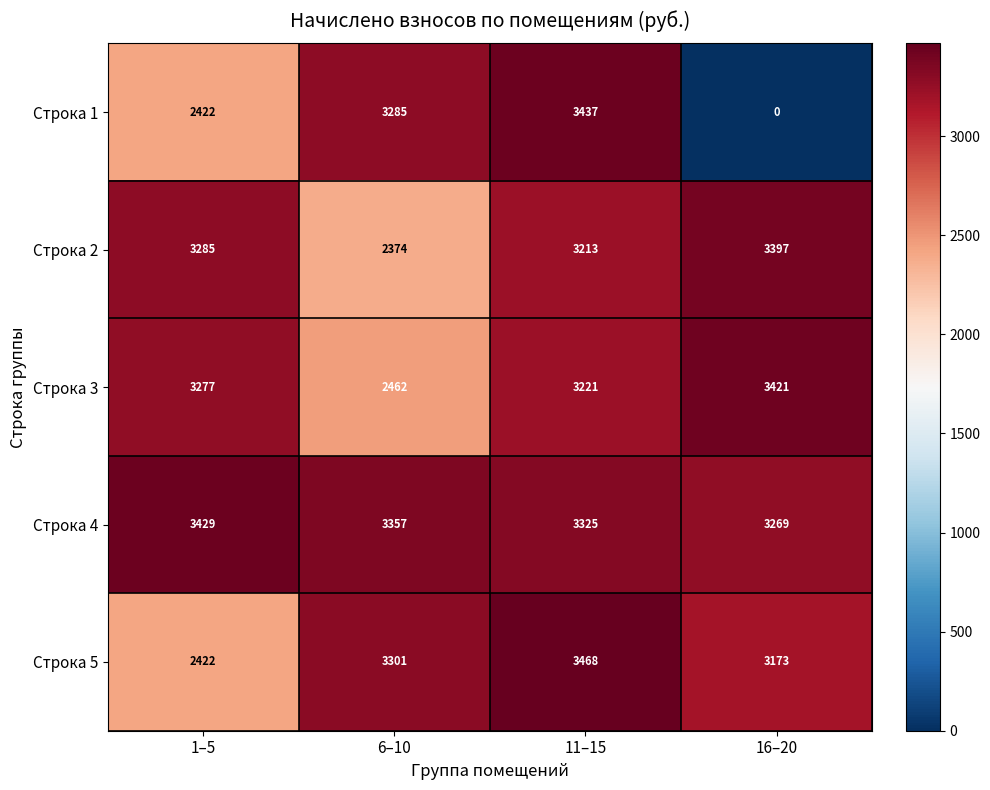

Reading left to right, list all the values displayed in this chart.

Строка 1: 1–5=2422	6–10=3285	11–15=3437	16–20=0
Строка 2: 1–5=3285	6–10=2374	11–15=3213	16–20=3397
Строка 3: 1–5=3277	6–10=2462	11–15=3221	16–20=3421
Строка 4: 1–5=3429	6–10=3357	11–15=3325	16–20=3269
Строка 5: 1–5=2422	6–10=3301	11–15=3468	16–20=3173